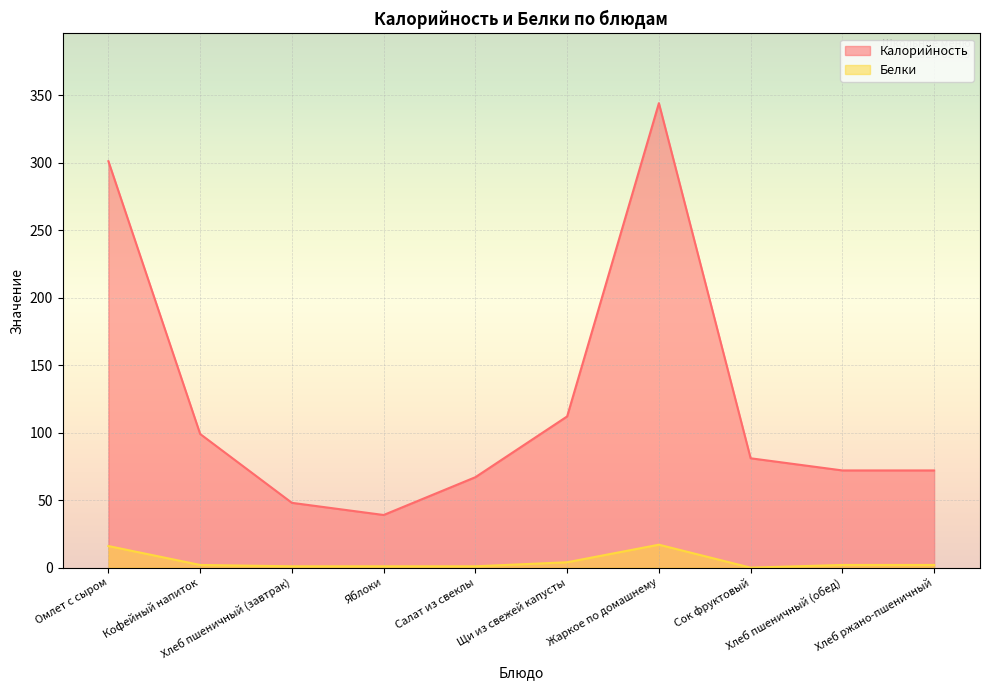

What is the difference between the second highest and minimum values in the Калорийность series?

262